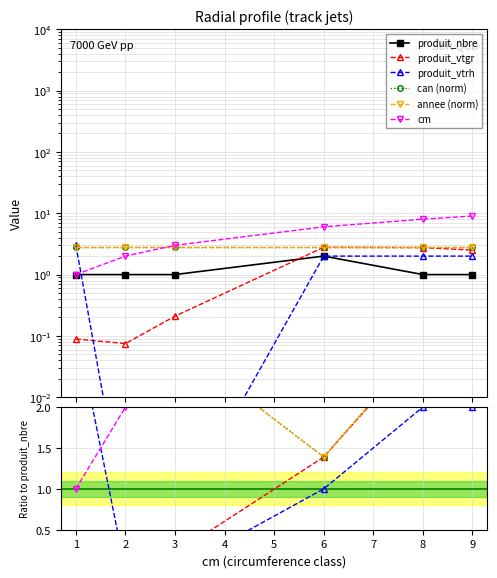

True or false: cm has more than 0 points higher than both neighbors.

False